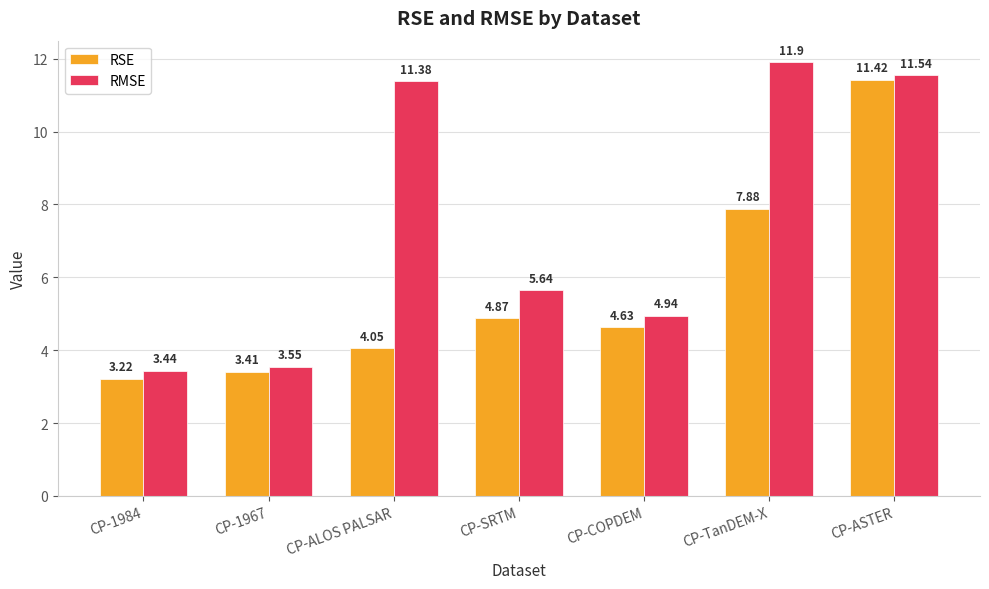

What is the total value across all series at CP-SRTM?

10.5